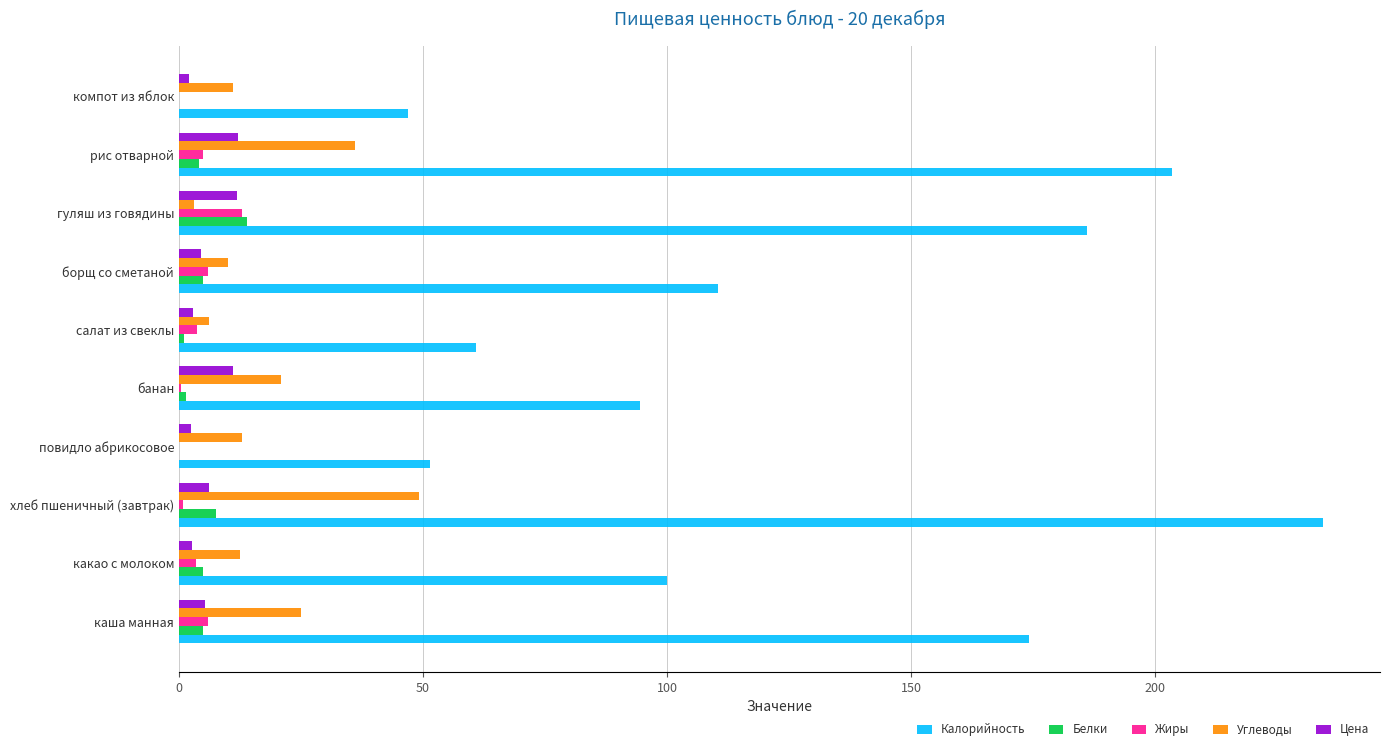

At which category does the chart reach its peak across all series?

хлеб пшеничный (завтрак)